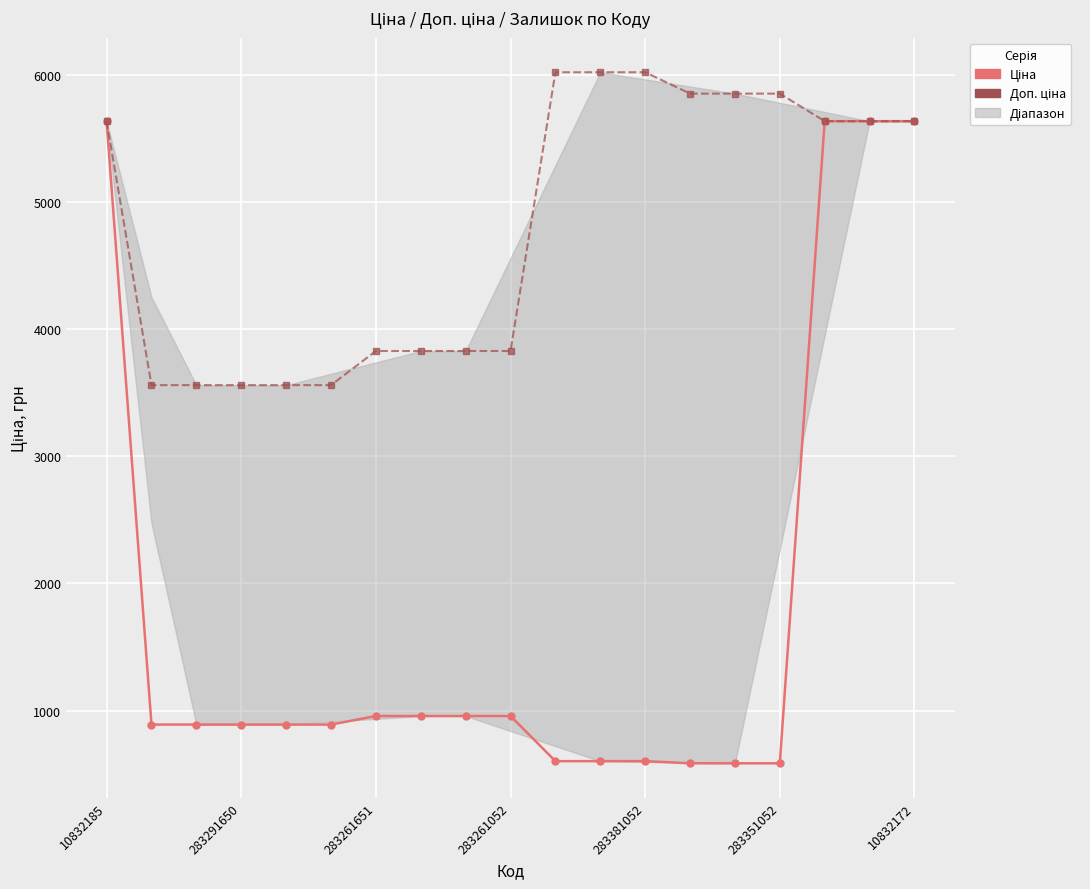

The value of Ціна at 10832172 is 5636.0. True or false?

True